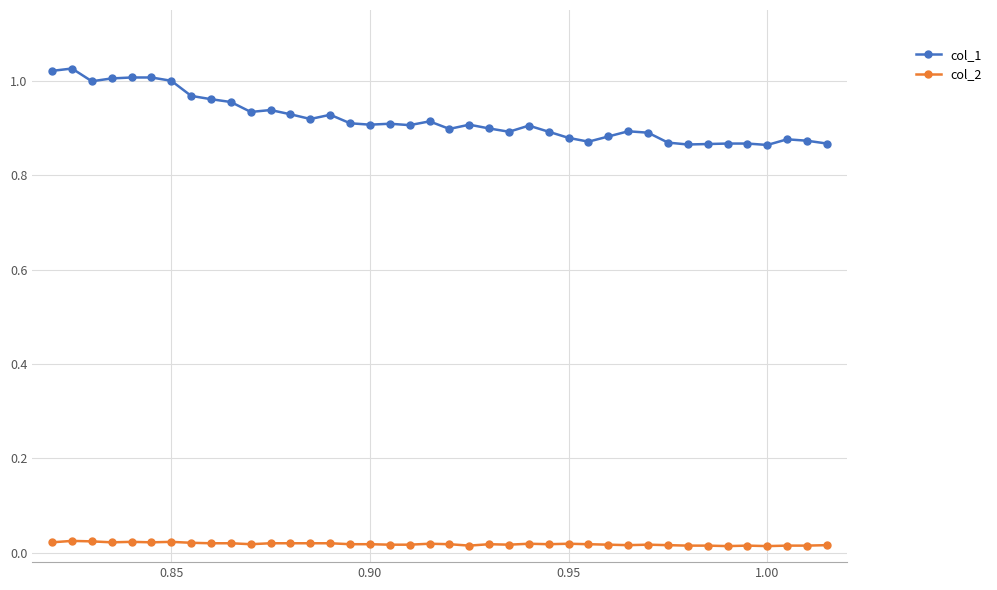

List the series in order of their peak value, lowest first.

col_2, col_1